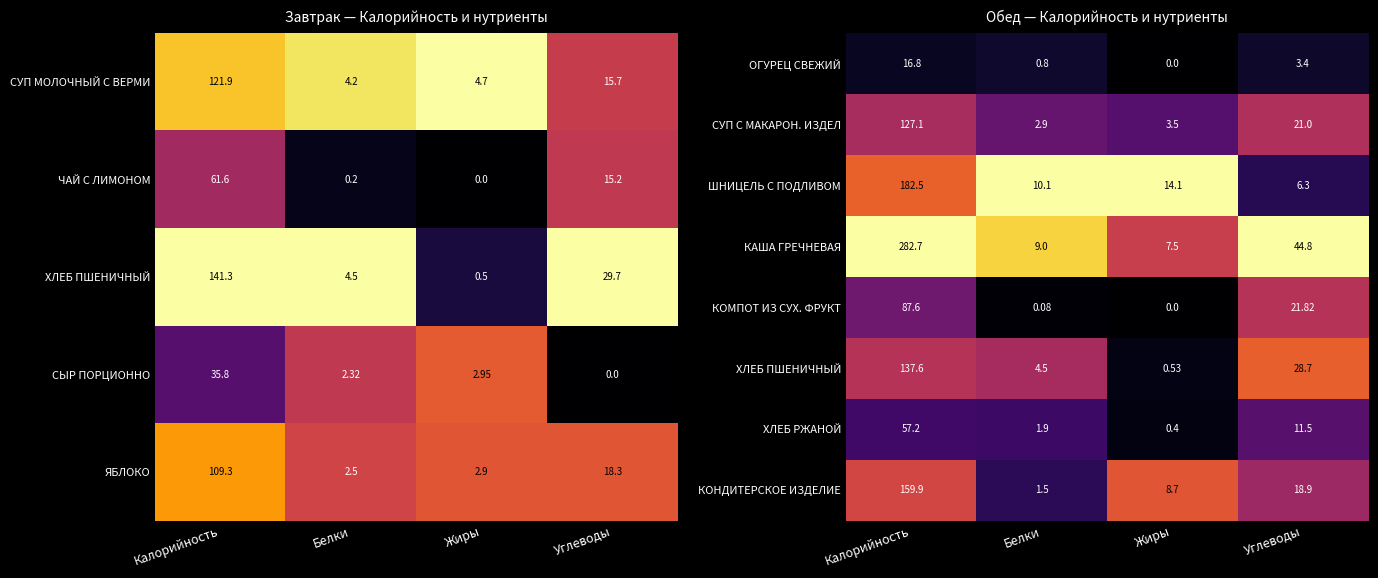

Is it true that КОМПОТ ИЗ СУХ. ФРУКТ equals 0.1 at Калорийность?

False